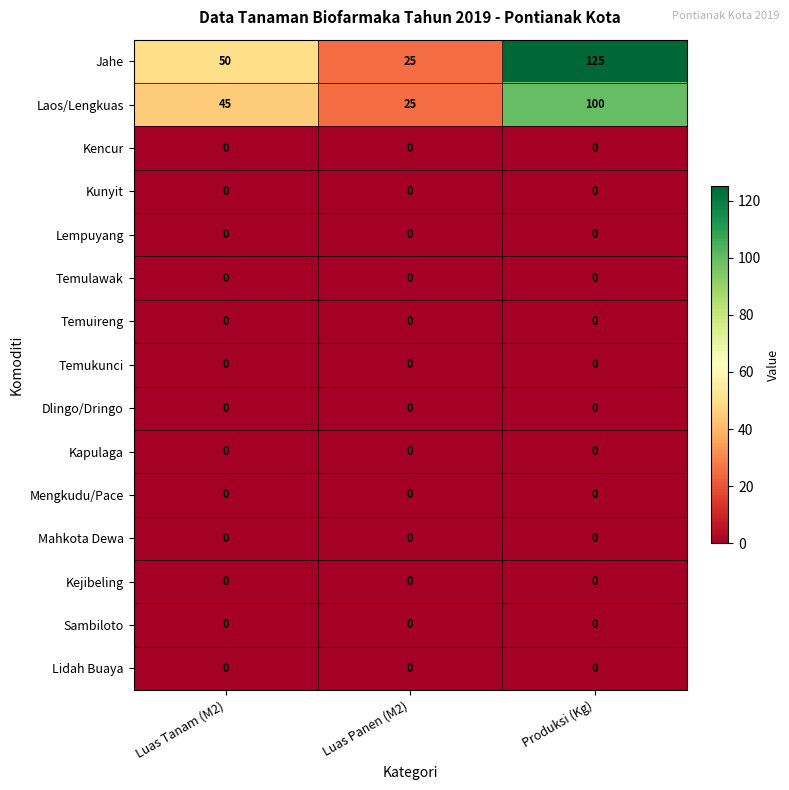

Which series has the largest range (max minus min)?

Jahe